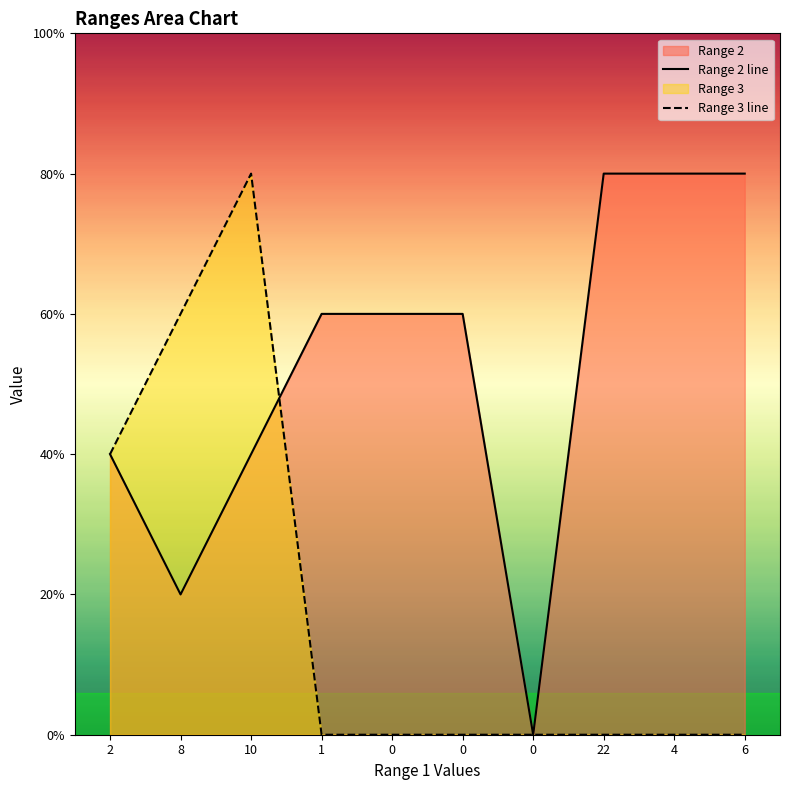

Does the chart display data point markers on the line(s)?

No